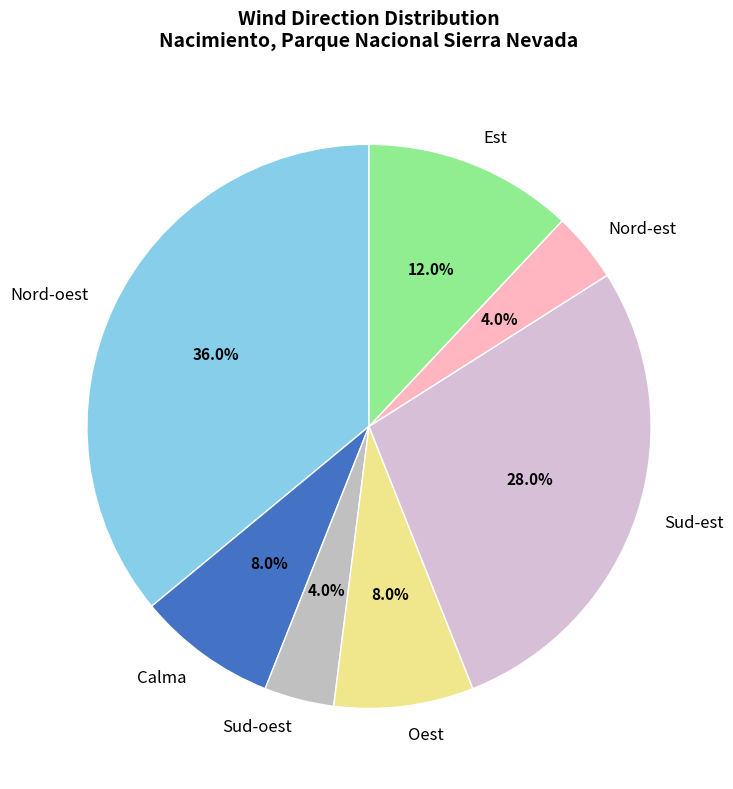

To the nearest percent, what portion does Est represent?

12%